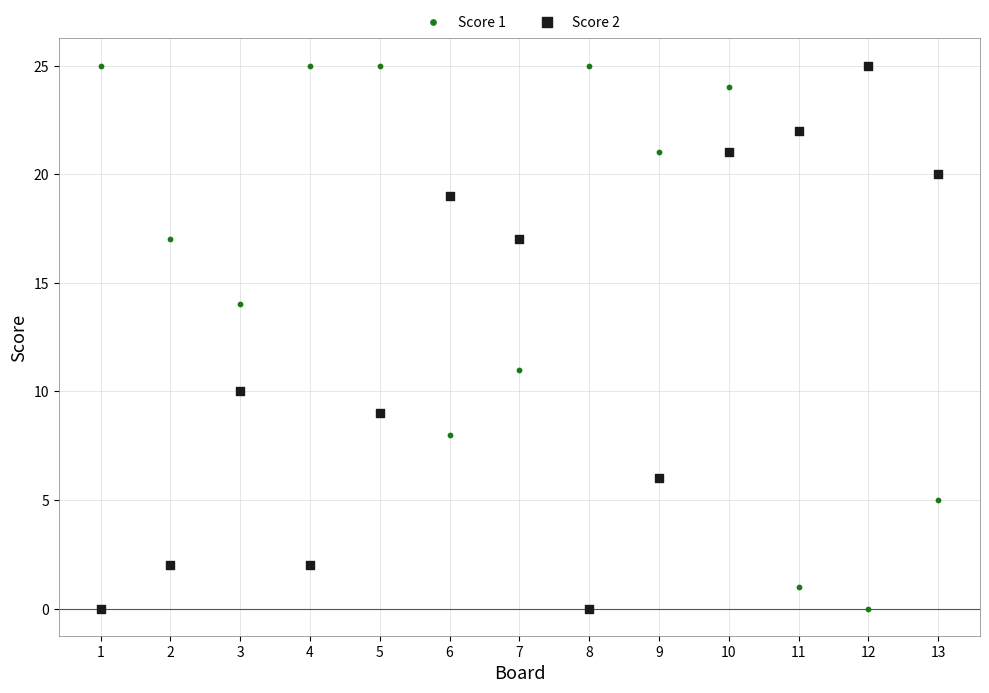

Across all series, what Y value is closest to 12?

11